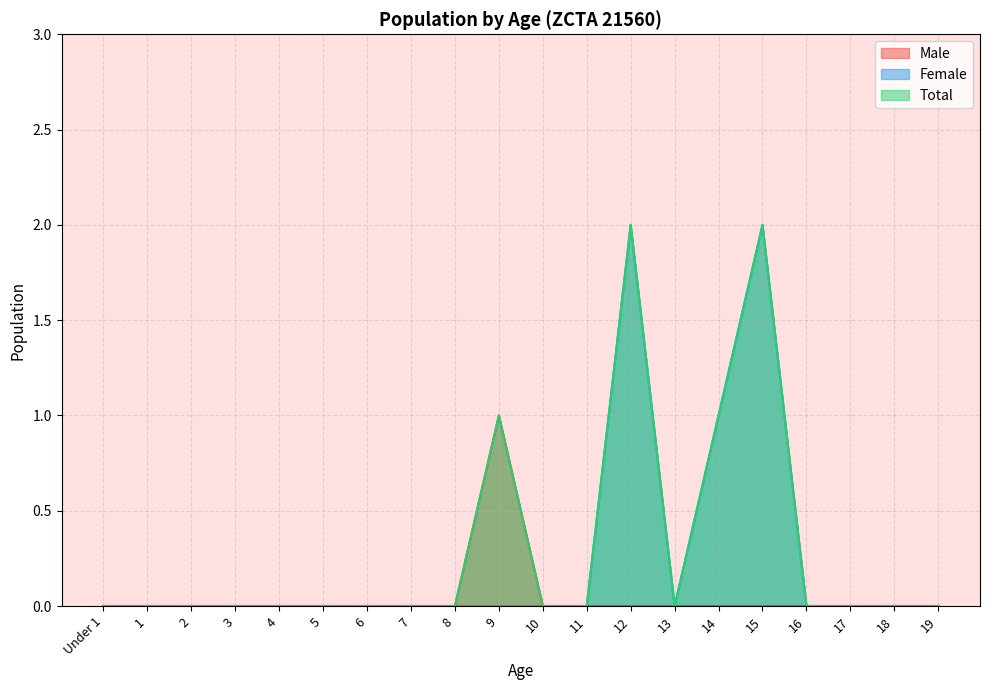

What is the difference between the maximum and second lowest values in the Male series?

1